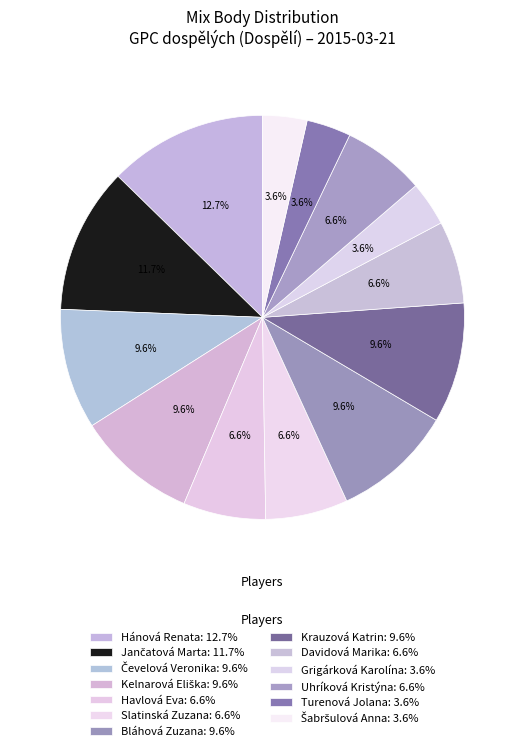

Which category has the biggest portion of the pie?

Hánová Renata